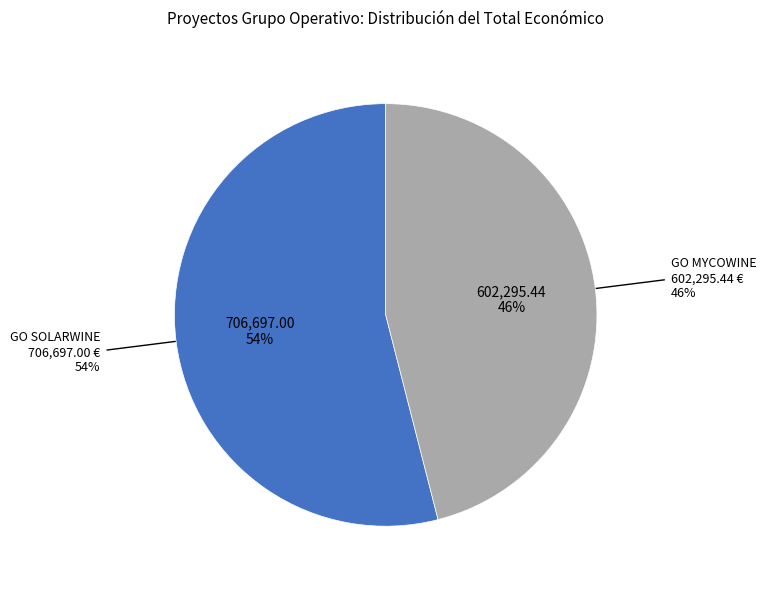

What percentage do GO MYCOWINE and GO SOLARWINE together represent?

100.0%